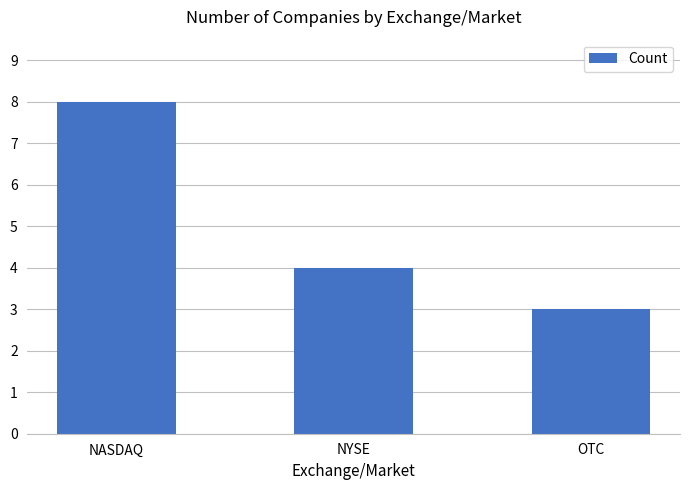

What is the sum of all values?

15